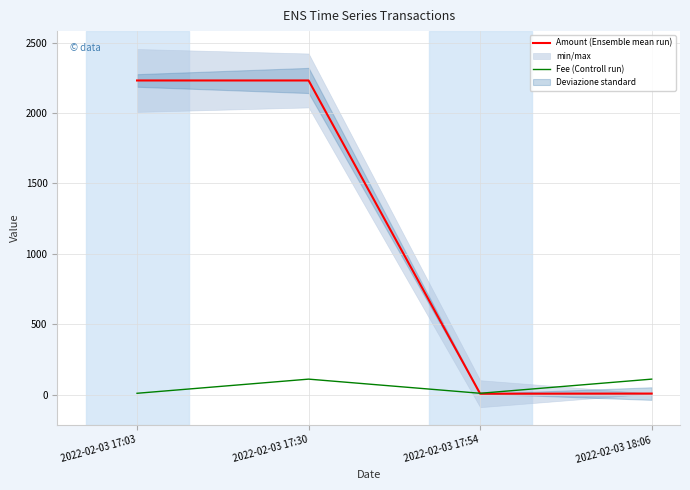

What is the highest value of the Fee (Controll run) series?

112.4